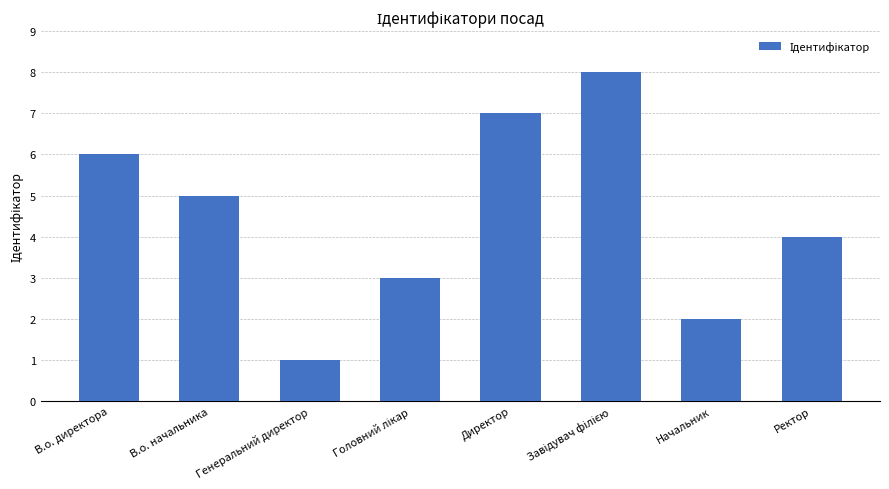

Approximately how many times larger is the value at Ректор compared to Директор?

0.6